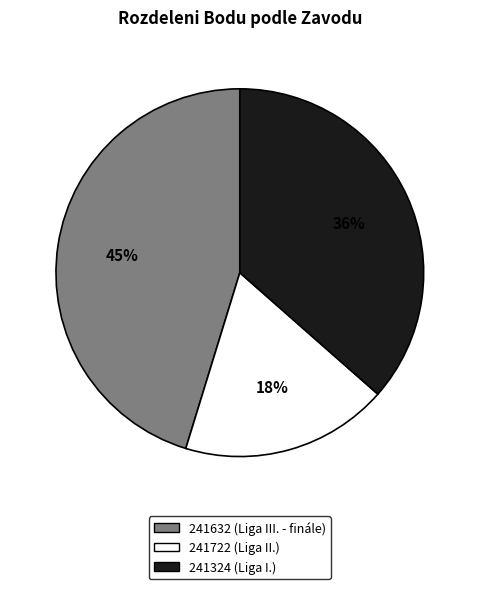

Is it true that 241324 is 24% of the pie?

False